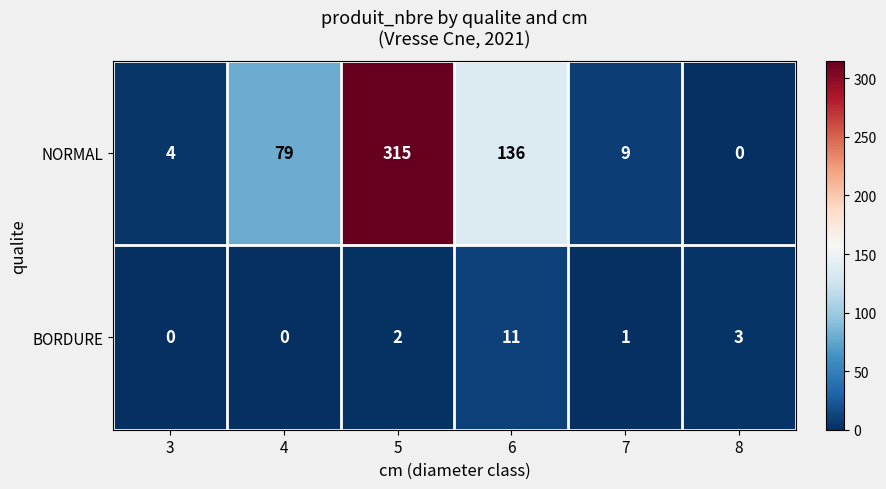

Reading left to right, extract all data points from this chart.

NORMAL: 3=4	4=79	5=315	6=136	7=9	8=0
BORDURE: 3=0	4=0	5=2	6=11	7=1	8=3